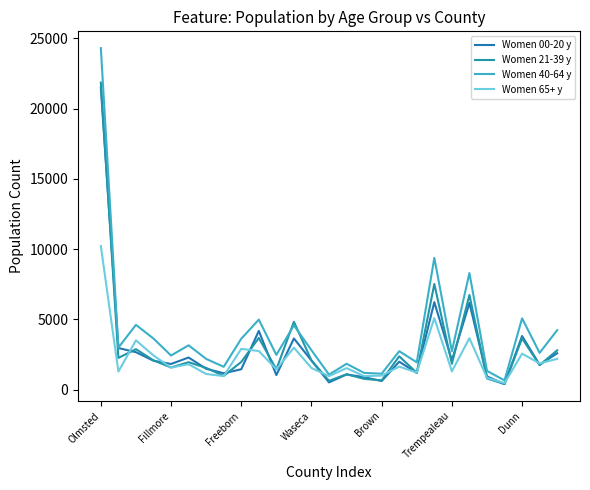

What are all the series names shown in the legend?

Women 00-20 y, Women 21-39 y, Women 40-64 y, Women 65+ y